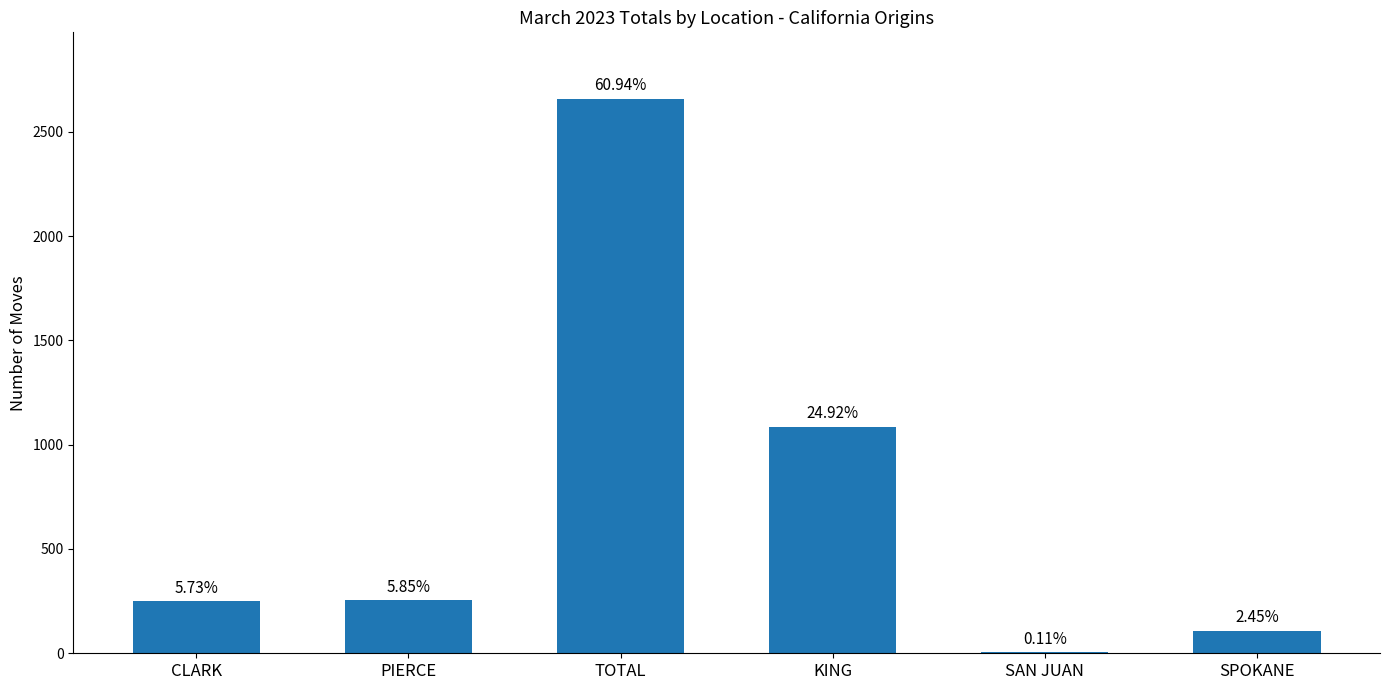

Are the bars horizontal?

No